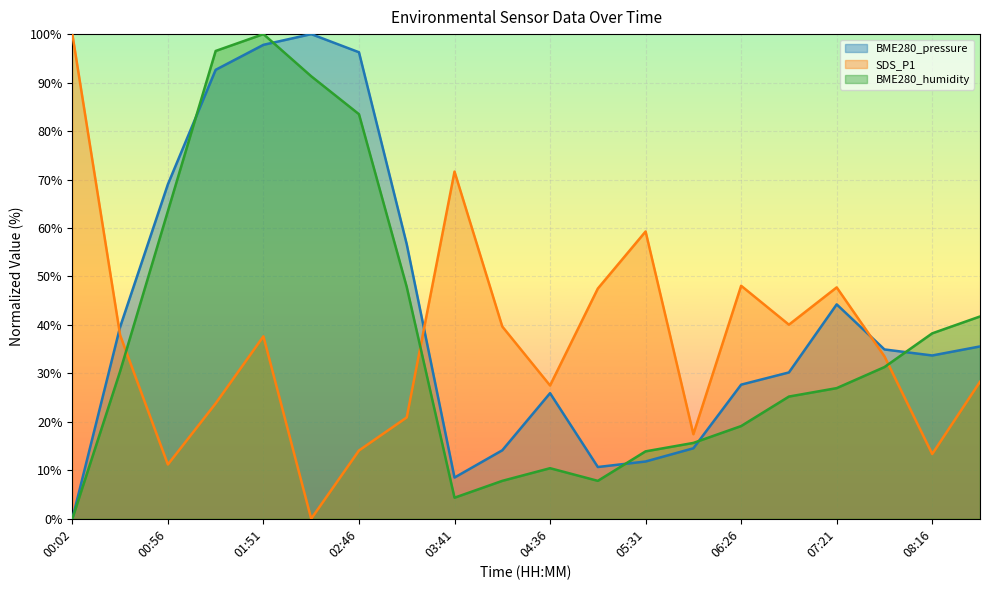

Reading left to right, what are all the values shown in this chart?

BME280_pressure: 0.0	39.6	69.0	92.6	97.8	100.0	96.3	56.6	8.5	14.1	25.9	10.7	11.8	14.5	27.7	30.2	44.2	34.9	33.7	35.6
SDS_P1: 100.0	37.9	11.2	23.8	37.6	0.0	14.1	20.9	71.6	39.7	27.5	47.5	59.3	17.5	48.1	40.0	47.7	33.5	13.4	28.3
BME280_humidity: 0.0	30.4	63.5	96.5	100.0	91.3	83.5	47.8	4.3	7.8	10.4	7.8	13.9	15.7	19.1	25.2	27.0	31.3	38.3	41.7